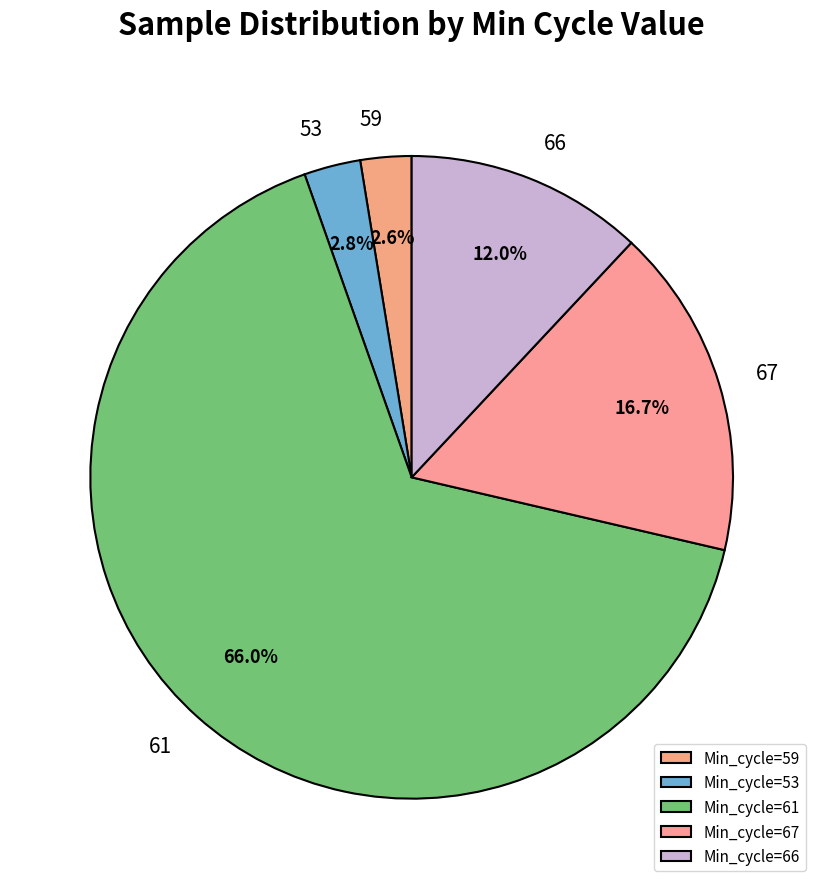

Count the number of slices in the pie.

5